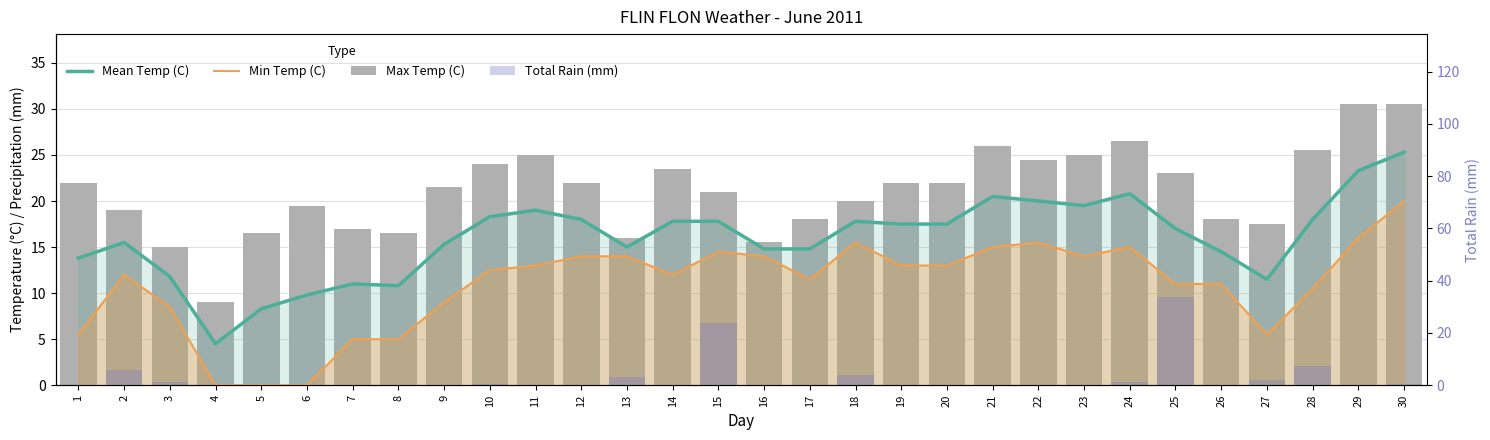

How many groups of bars are there?

30